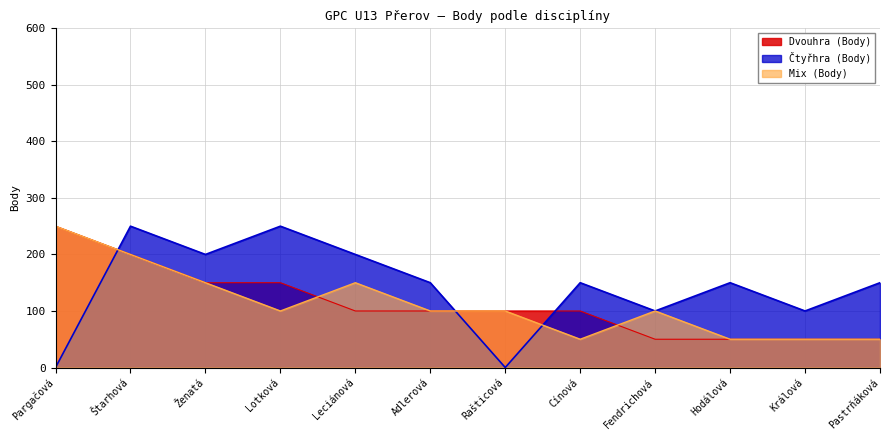

The Mix (Body) series shows 150 at Ženatá. True or false?

True